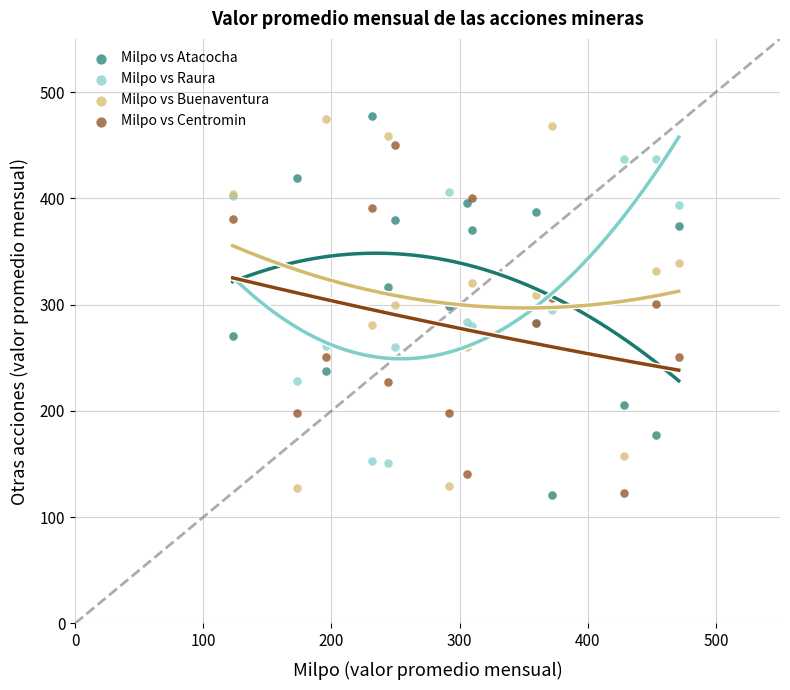

What is the X range (max minus min) for the scatter plot?

348